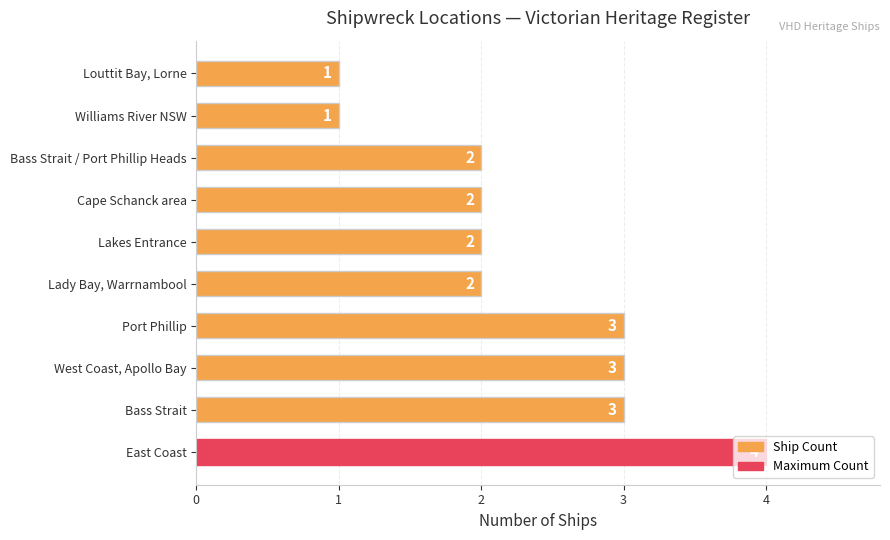

Count the values in the range 2 to 3.

7